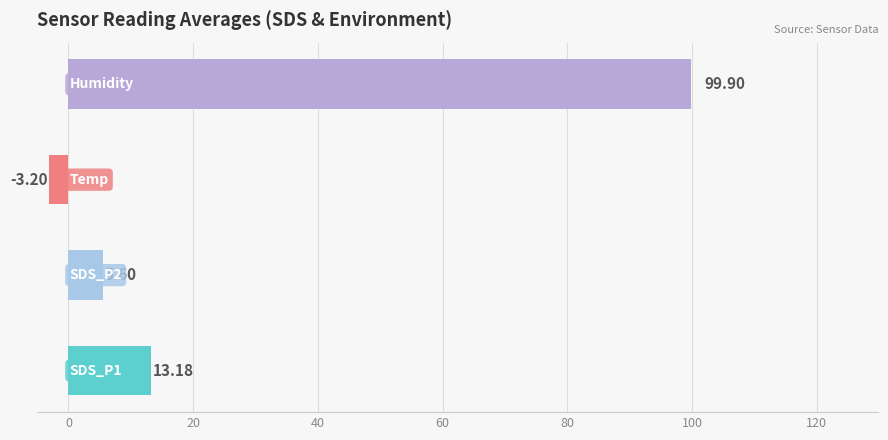

What are all the series names shown in the legend?

SDS_P1, SDS_P2, Temp, Humidity